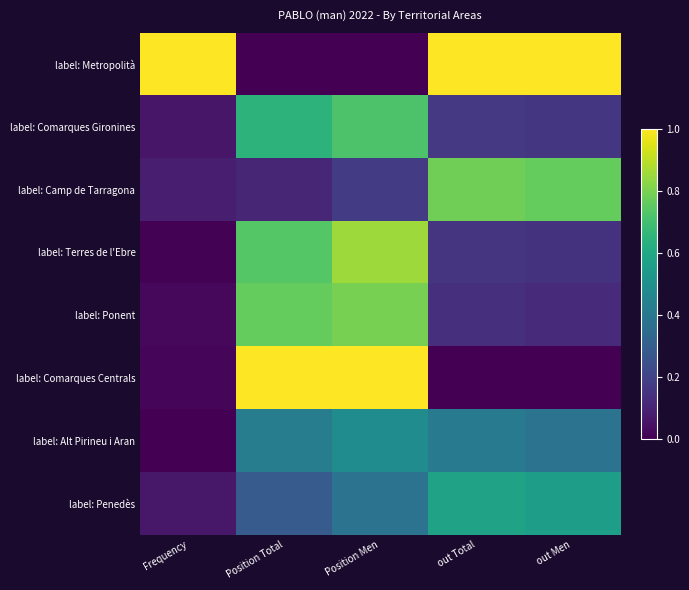

Which series has the largest total across all categories?

label: Metropolità